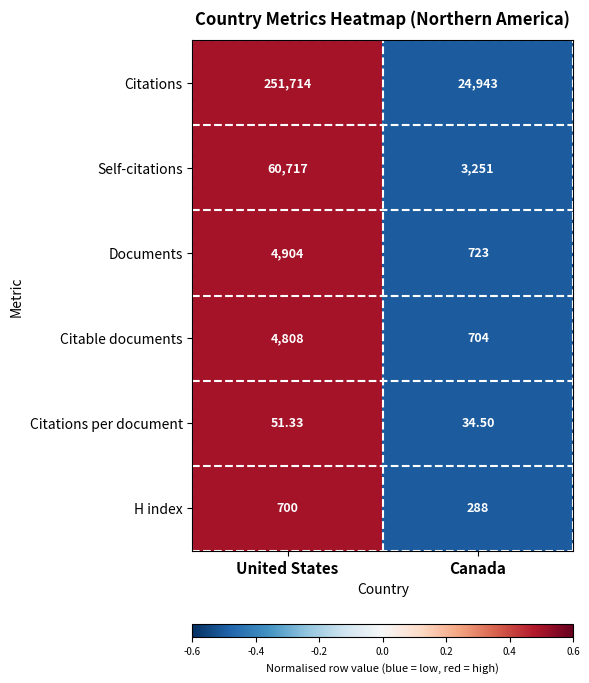

Which series changed the most between United States and Canada?

Citations